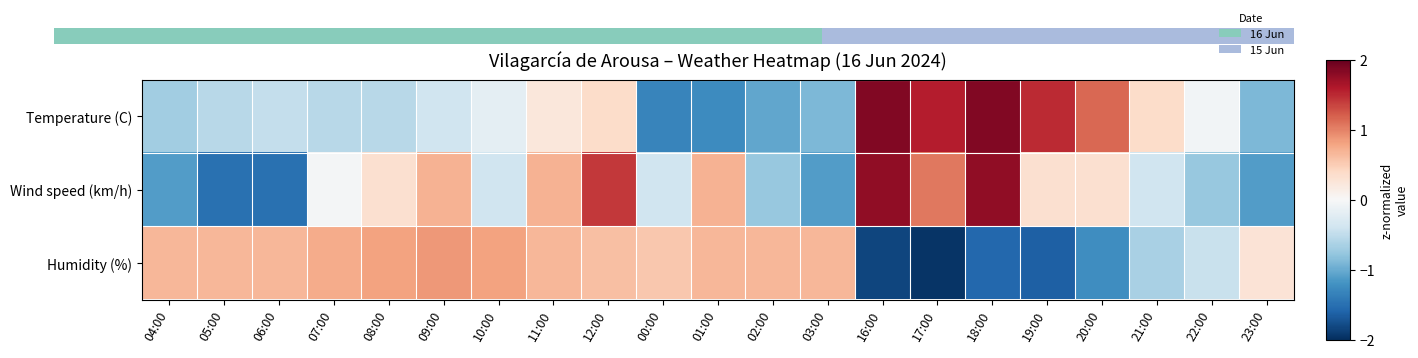

Reading right to left, what are all the values shown in this chart?

Temperature (C): 23:00=-0.9	22:00=-0.1	21:00=0.4	20:00=1.1	19:00=1.5	18:00=1.8	17:00=1.6	16:00=1.8	03:00=-0.9	02:00=-1.0	01:00=-1.3	00:00=-1.3	12:00=0.4	11:00=0.2	10:00=-0.2	09:00=-0.4	08:00=-0.5	07:00=-0.5	06:00=-0.5	05:00=-0.5	04:00=-0.7
Wind speed (km/h): 23:00=-1.1	22:00=-0.8	21:00=-0.4	20:00=0.3	19:00=0.3	18:00=1.8	17:00=1.1	16:00=1.8	03:00=-1.1	02:00=-0.8	01:00=0.7	00:00=-0.4	12:00=1.4	11:00=0.7	10:00=-0.4	09:00=0.7	08:00=0.3	07:00=-0.0	06:00=-1.5	05:00=-1.5	04:00=-1.1
Humidity (%): 23:00=0.3	22:00=-0.4	21:00=-0.6	20:00=-1.2	19:00=-1.6	18:00=-1.6	17:00=-2.0	16:00=-1.8	03:00=0.7	02:00=0.7	01:00=0.7	00:00=0.5	12:00=0.6	11:00=0.7	10:00=0.8	09:00=0.9	08:00=0.8	07:00=0.7	06:00=0.7	05:00=0.7	04:00=0.7